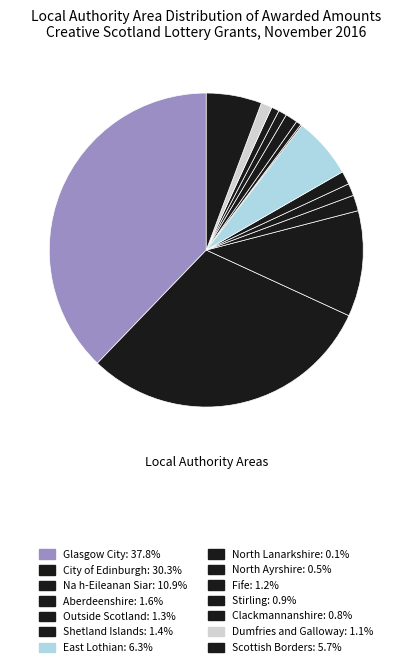

Which has a higher value, Fife or Outside Scotland?

Outside Scotland